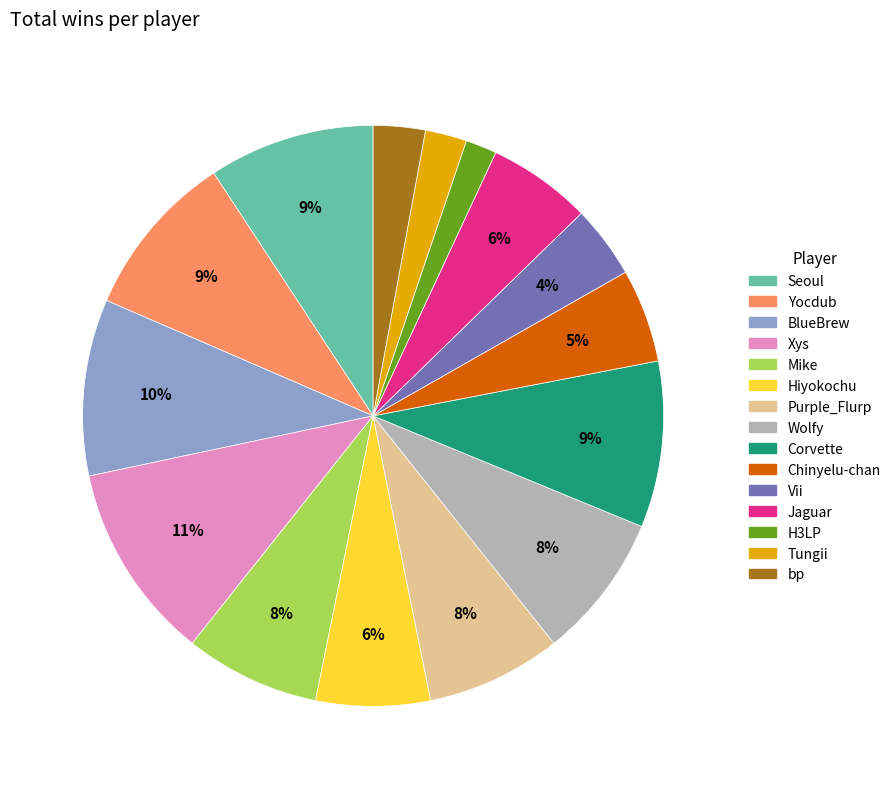

To the nearest percent, what is the combined percentage of Mike and Corvette?

17%